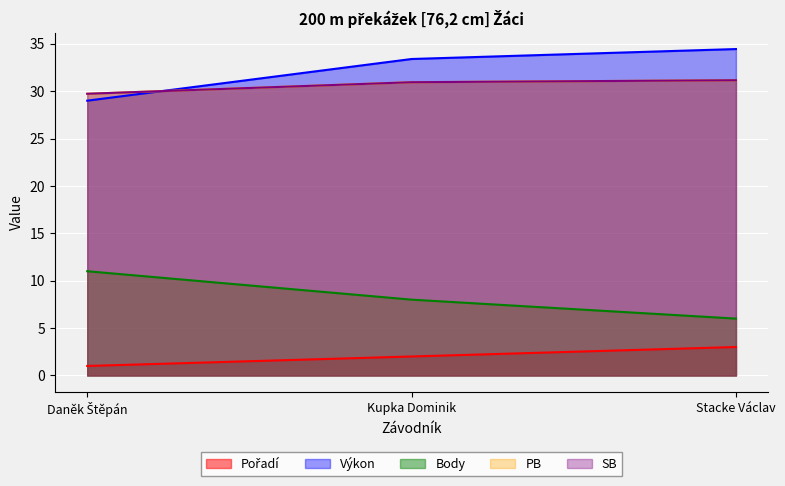

What is the label of the 1st point from the left?

Daněk Štěpán